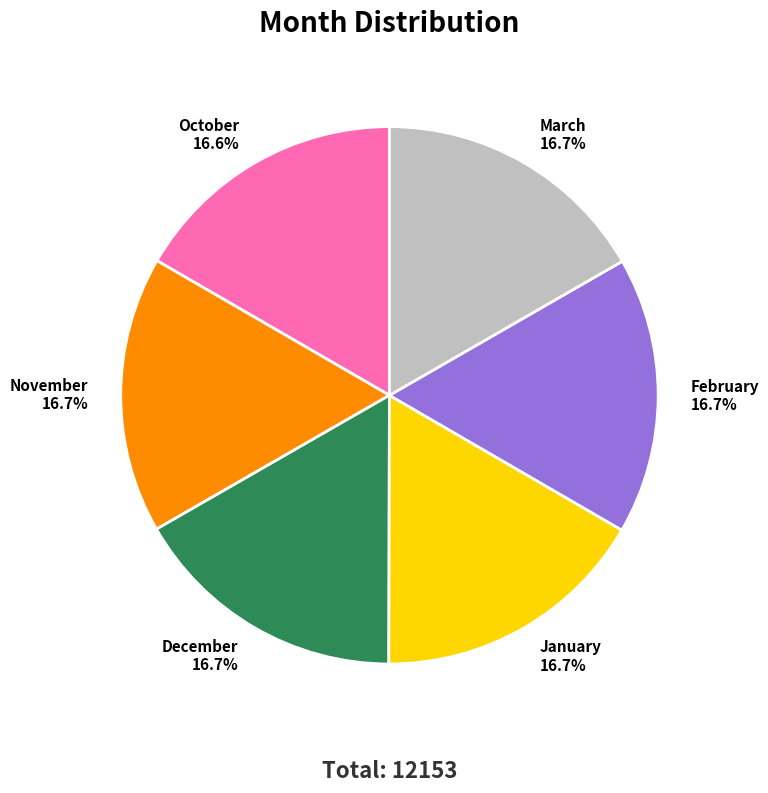

What percentage is the November slice, to the nearest percent?

17%